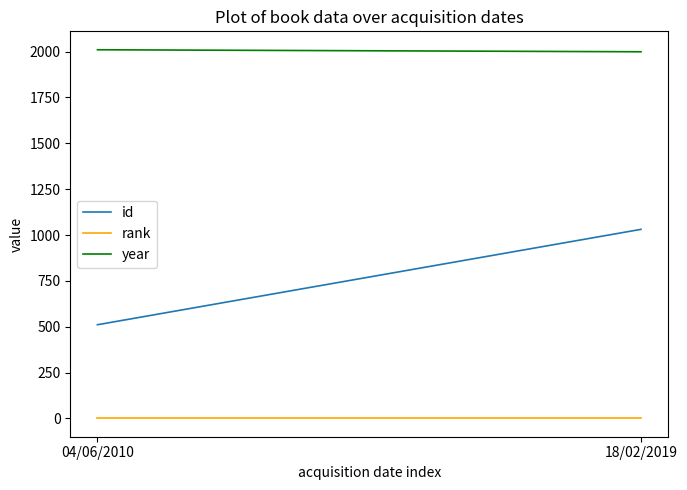

Reading left to right, what are all the values shown in this chart?

id: 04/06/2010=511	18/02/2019=1031
rank: 04/06/2010=1	18/02/2019=1
year: 04/06/2010=2010	18/02/2019=1999